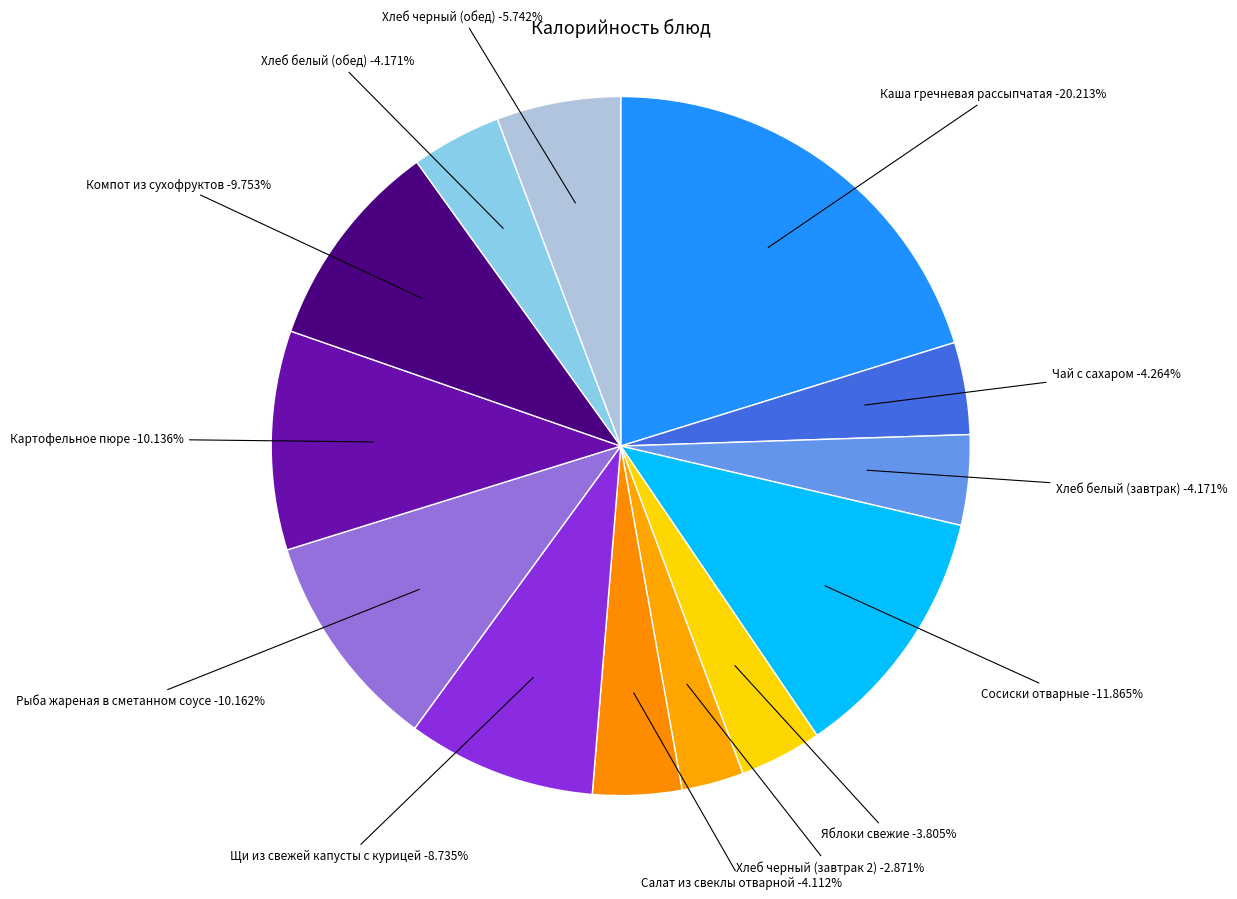

Is Картофельное пюре the majority of the pie?

No